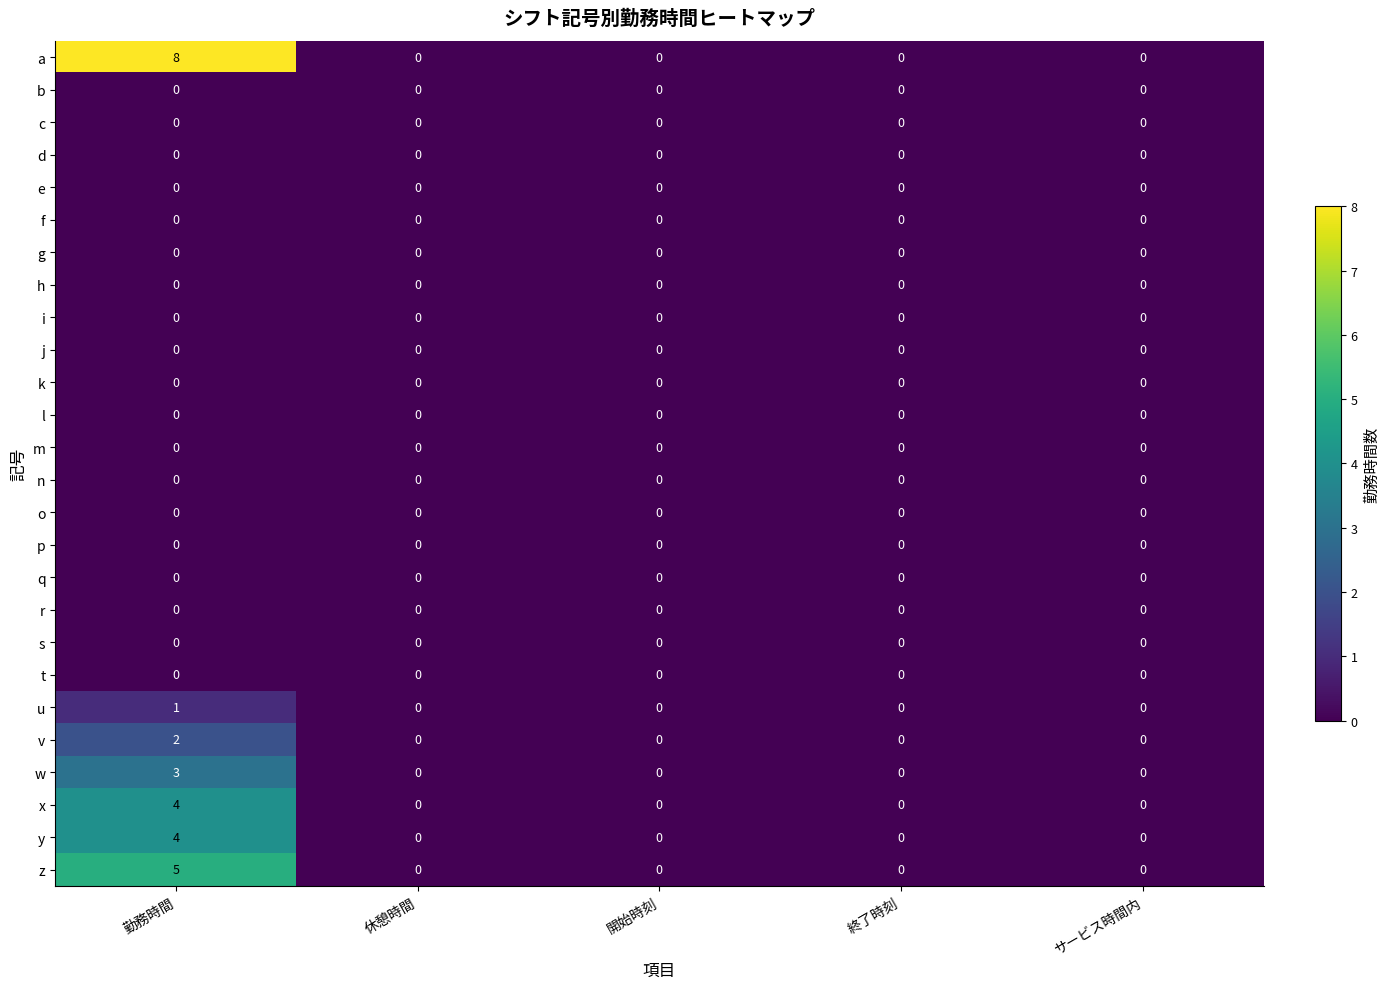

Which label corresponds to the largest value in the chart?

勤務時間